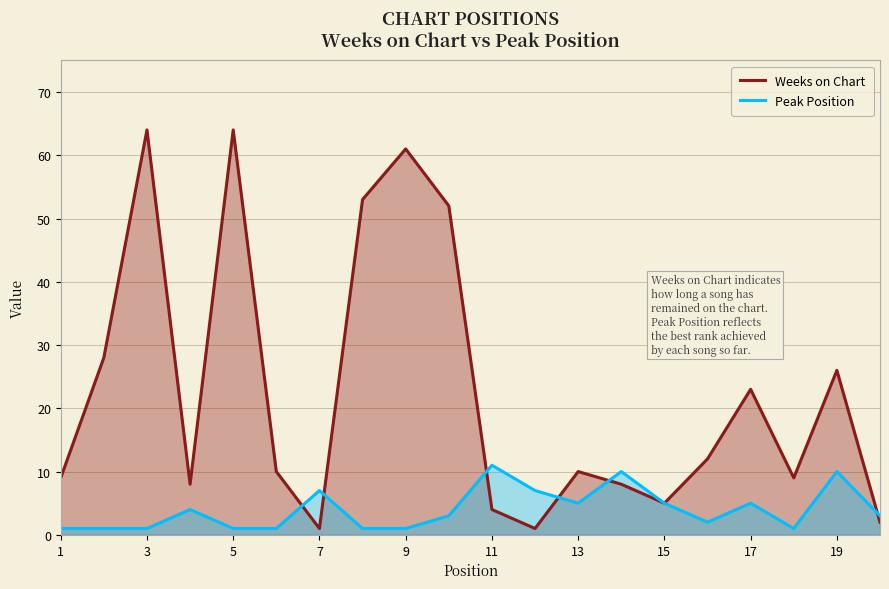

Is it true that Weeks on Chart equals 26 at 19?

True